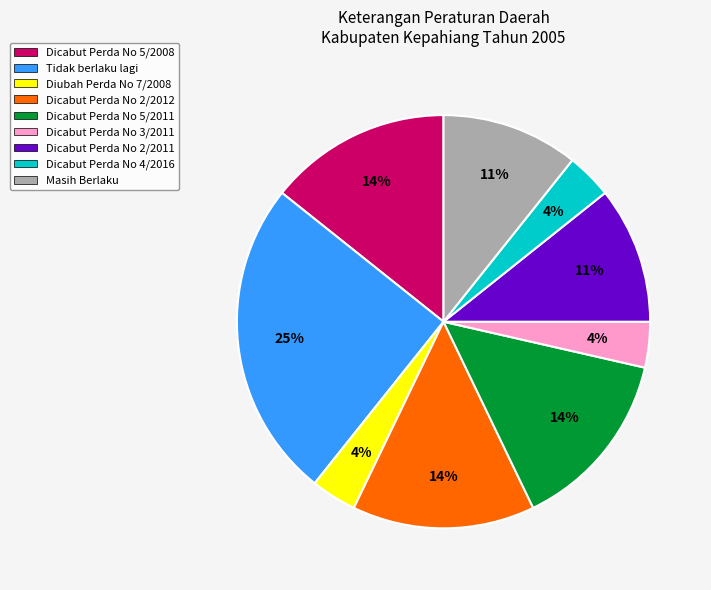

To the nearest percent, what is the difference between the largest and smallest slice percentages?

21%